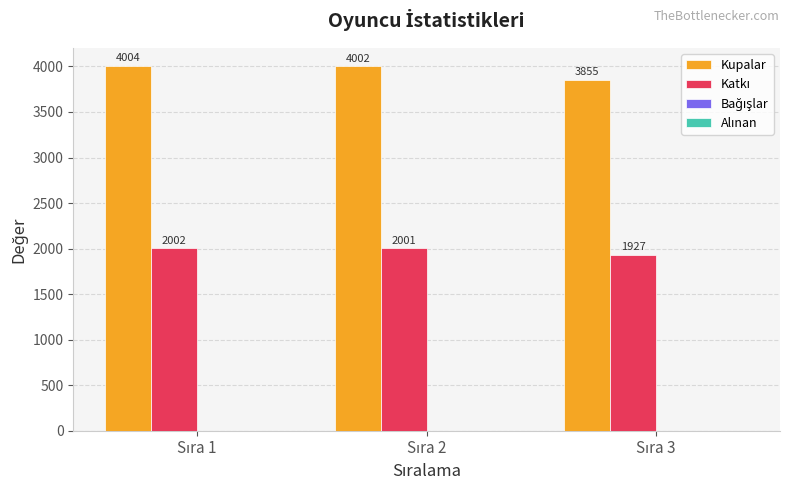

At how many categories does at least one series exceed 2216?

3